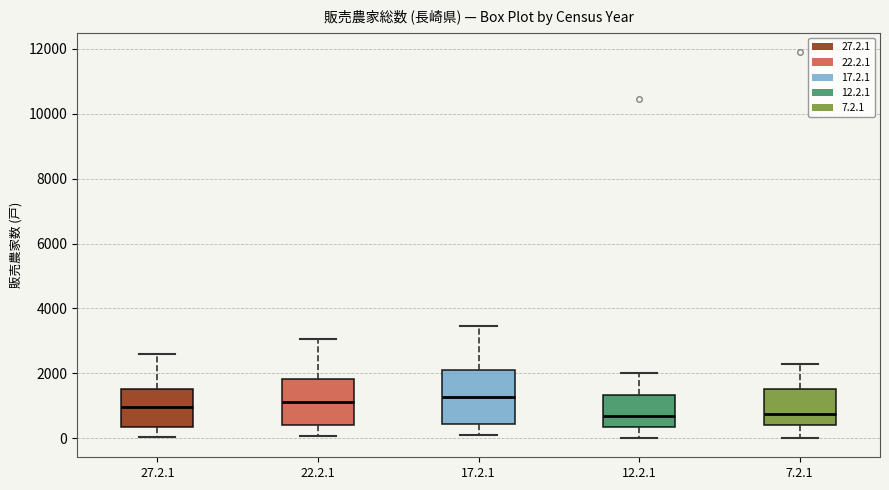

Where does the median line of the box for 17.2.1 sit on the y-axis? The values are not printed on the chart, so give them approximately, as read against the axis.

1200